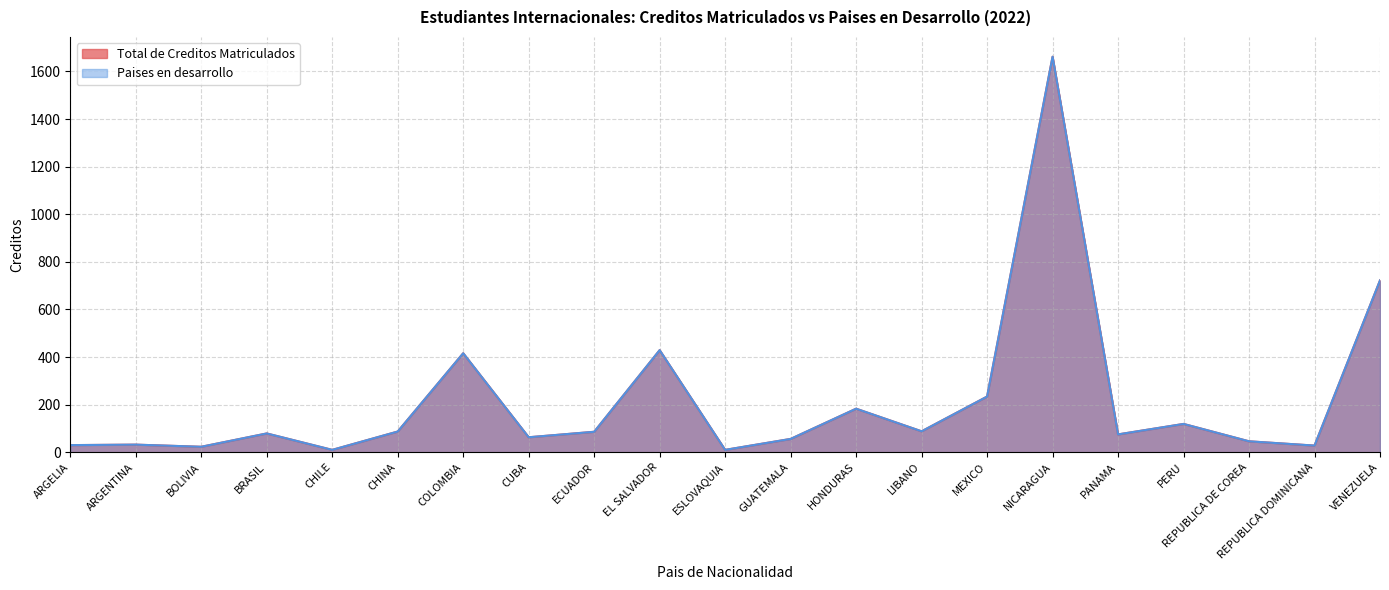

How many interior local peaks does the Total de Creditos Matriculados series have?

7